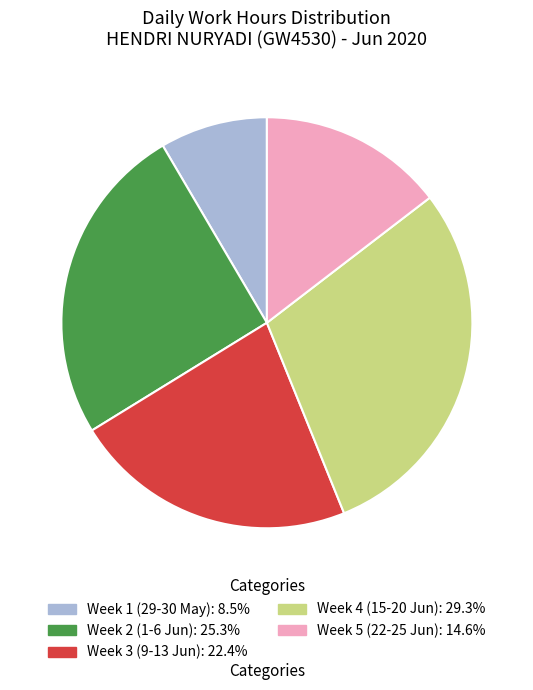

Is there a majority slice in this chart?

No